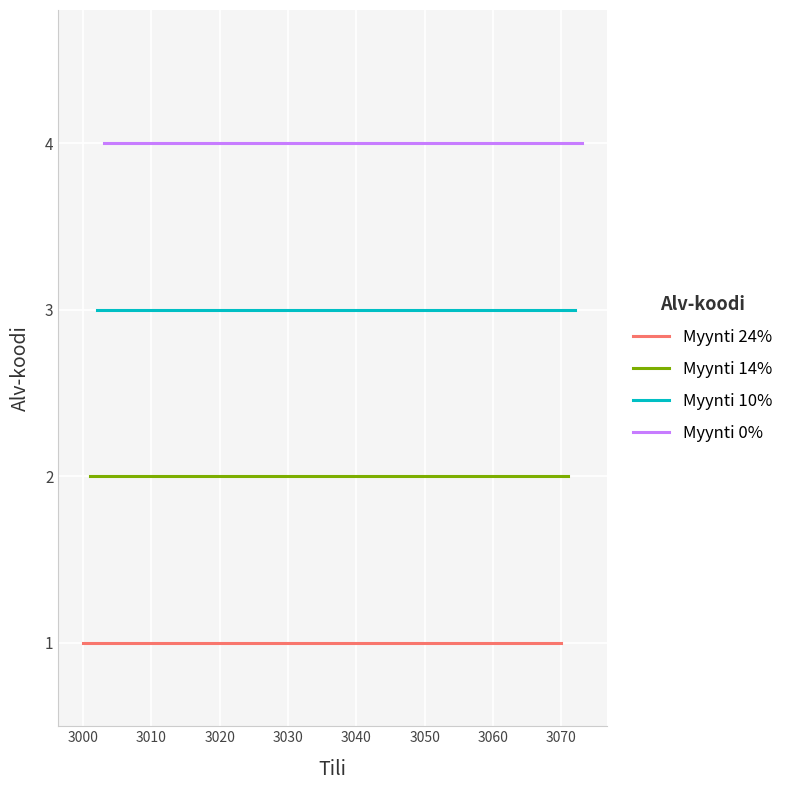

List the series in order of their peak value, lowest first.

Myynti 24%, Myynti 14%, Myynti 10%, Myynti 0%